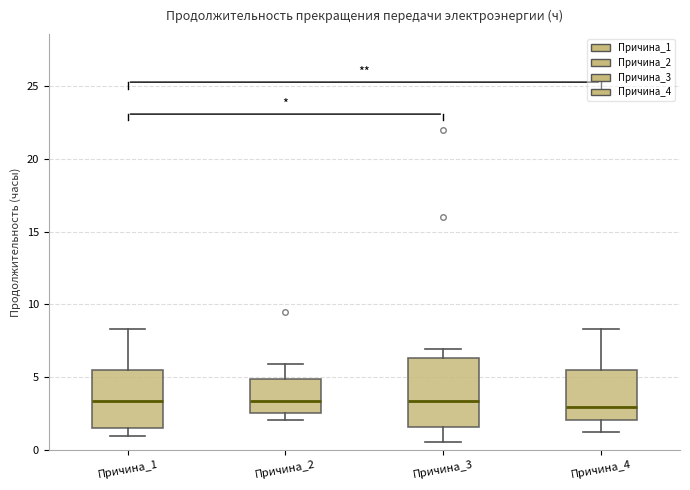

Where is the upper edge of the box for Причина_2 on the y-axis? The values are not printed on the chart, so give them approximately, as read against the axis.

5.0